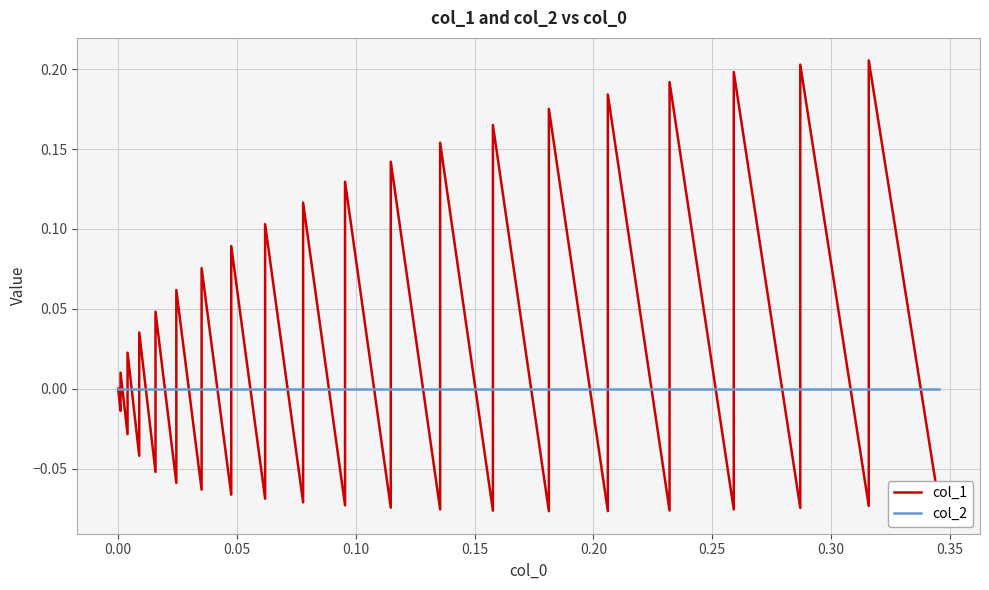

True or false: col_1 has more than 1 points higher than both neighbors.

True